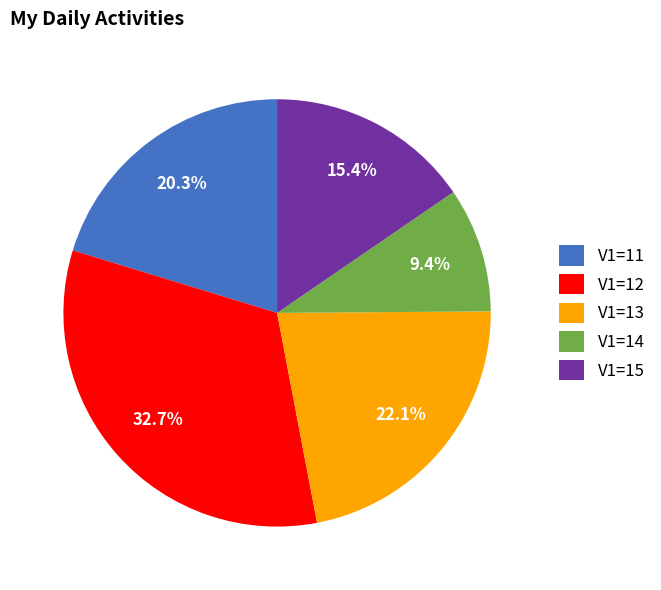

What is the smallest slice in the pie chart?

V1=14